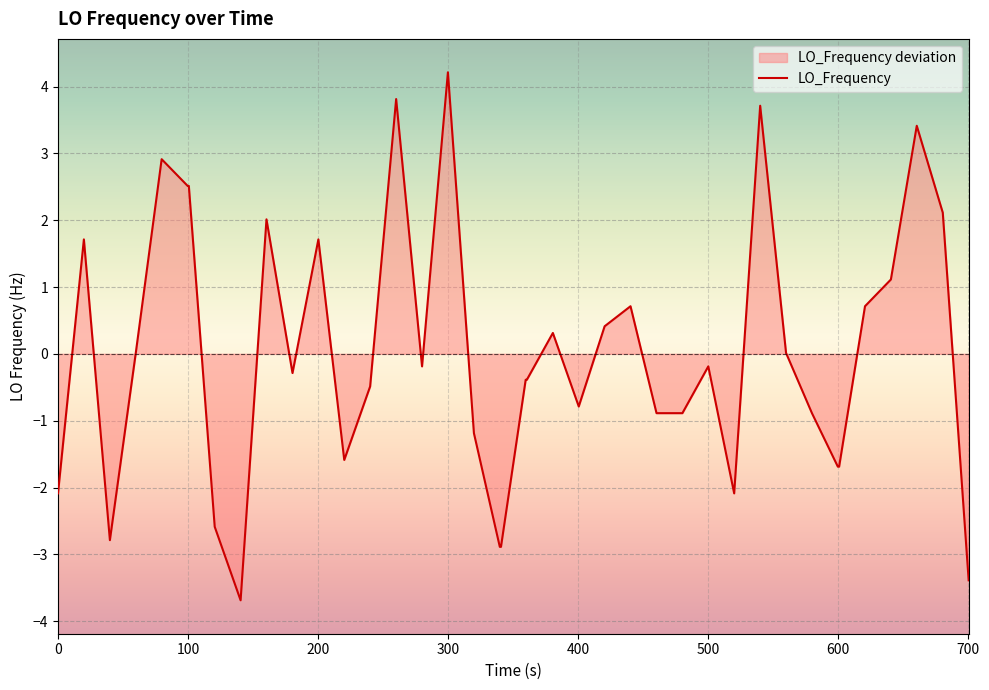

The value at 0 is -2.1. True or false?

True